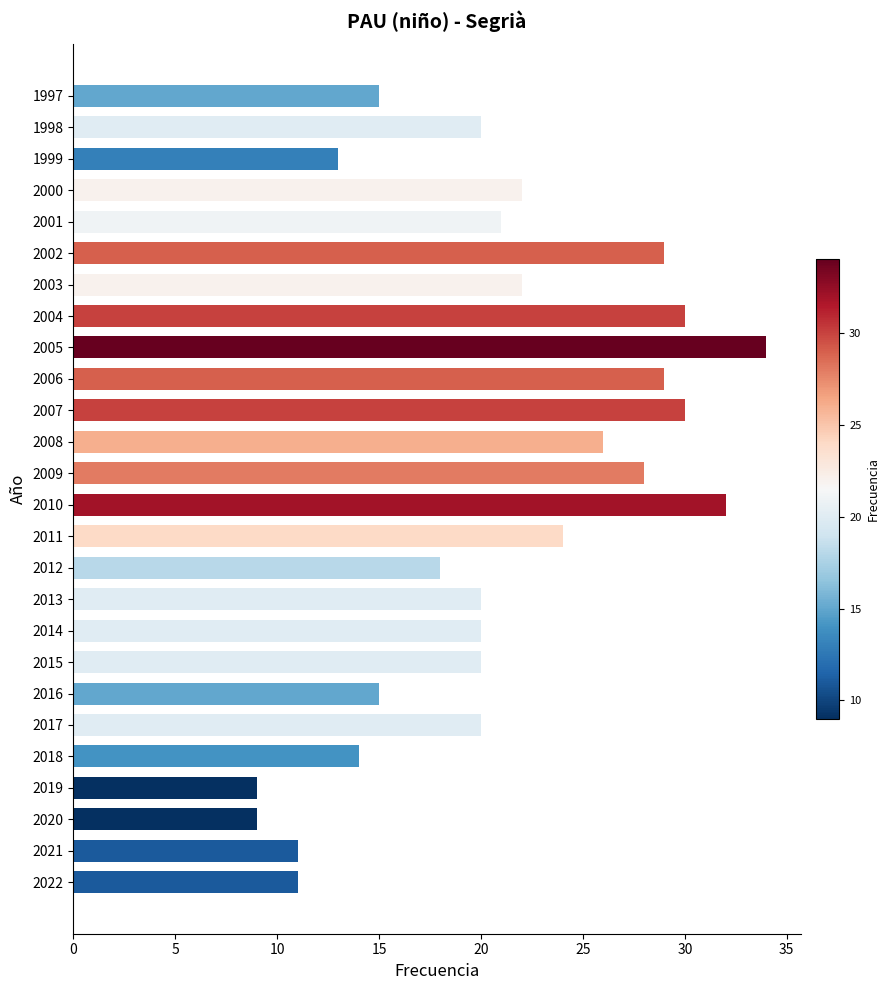

What is the change in value from 2006 to 2005?

+5